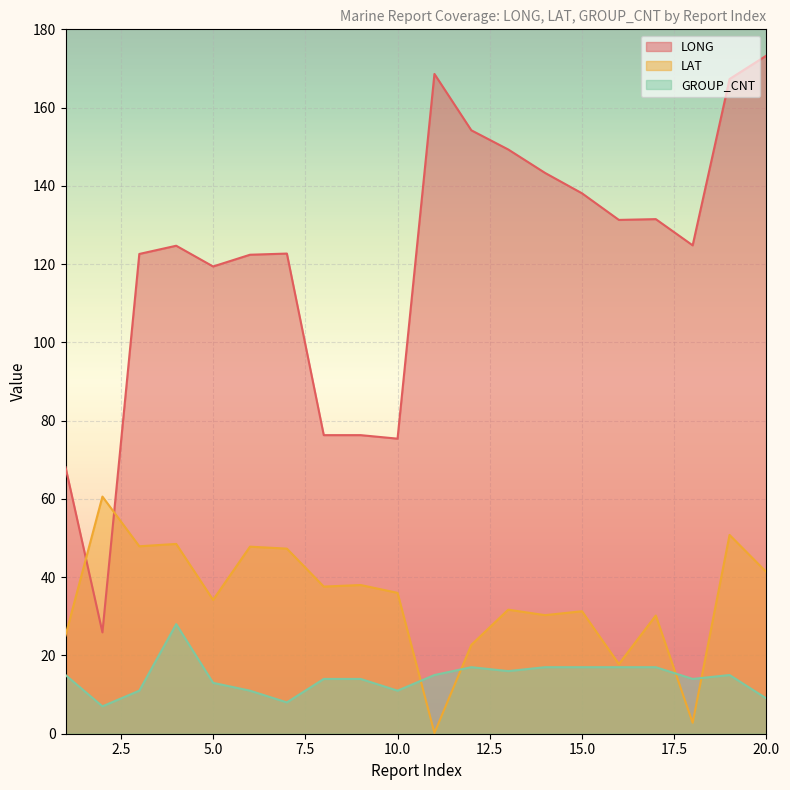

What is the difference between the second highest and minimum values in the LONG series?

142.7